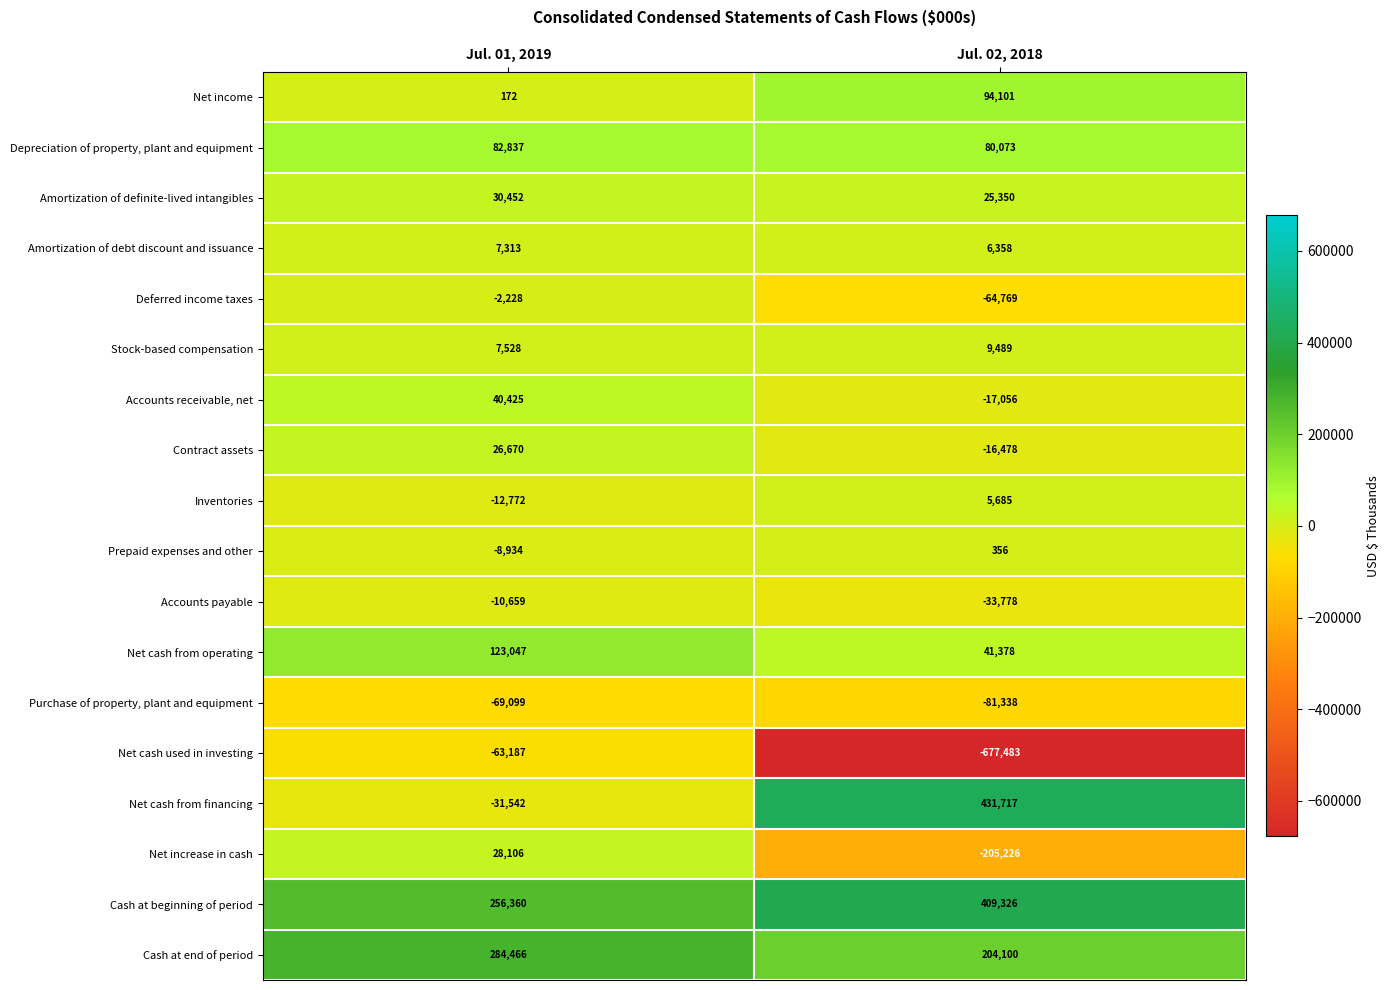

Which series has the widest spread of values?

Net cash used in investing